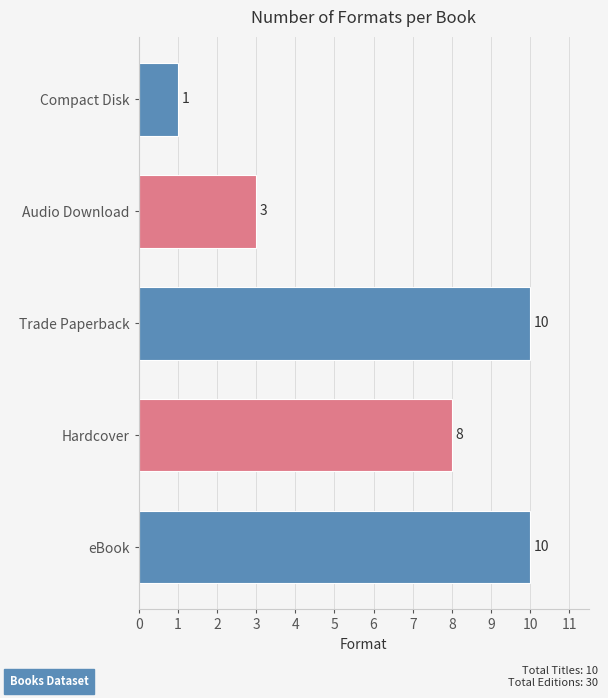

Reading bottom to top, transcribe all the data shown in this chart.

eBook=10	Hardcover=8	Trade Paperback=10	Audio Download=3	Compact Disk=1